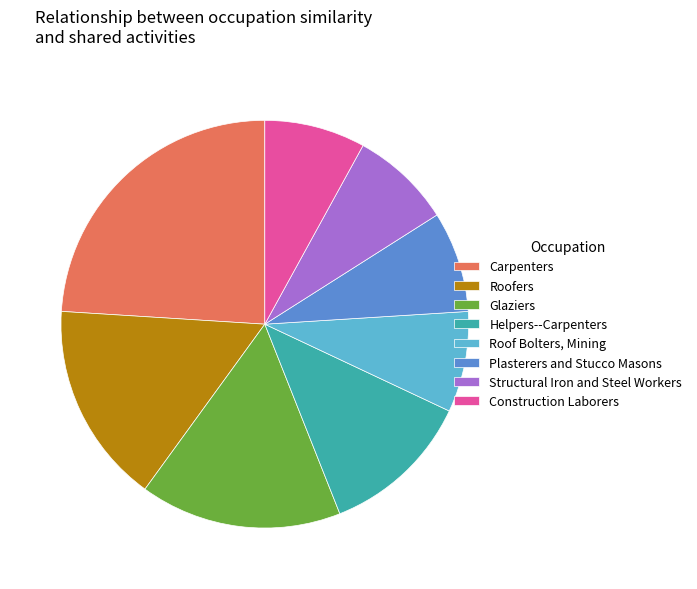

Count the number of slices in the pie.

8